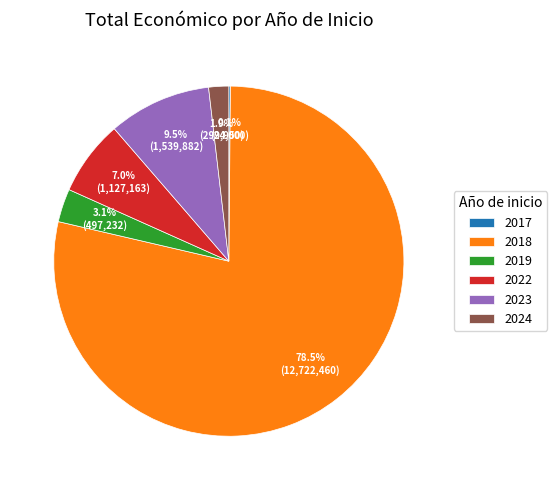

Which slice is the largest?

2018